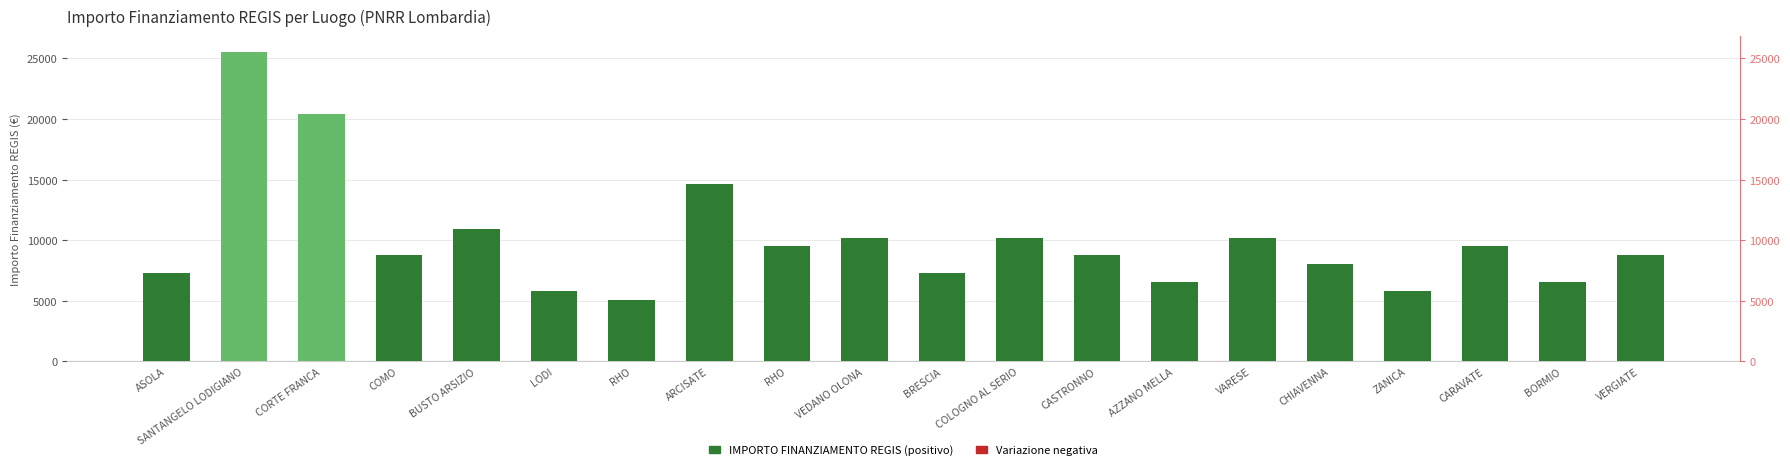

List the labels in order of value, largest first.

SANTANGELO LODIGIANO, CORTE FRANCA, ARCISATE, BUSTO ARSIZIO, VEDANO OLONA, COLOGNO AL SERIO, VARESE, RHO, CARAVATE, COMO, CASTRONNO, VERGIATE, CHIAVENNA, ASOLA, BRESCIA, AZZANO MELLA, BORMIO, LODI, ZANICA, RHO